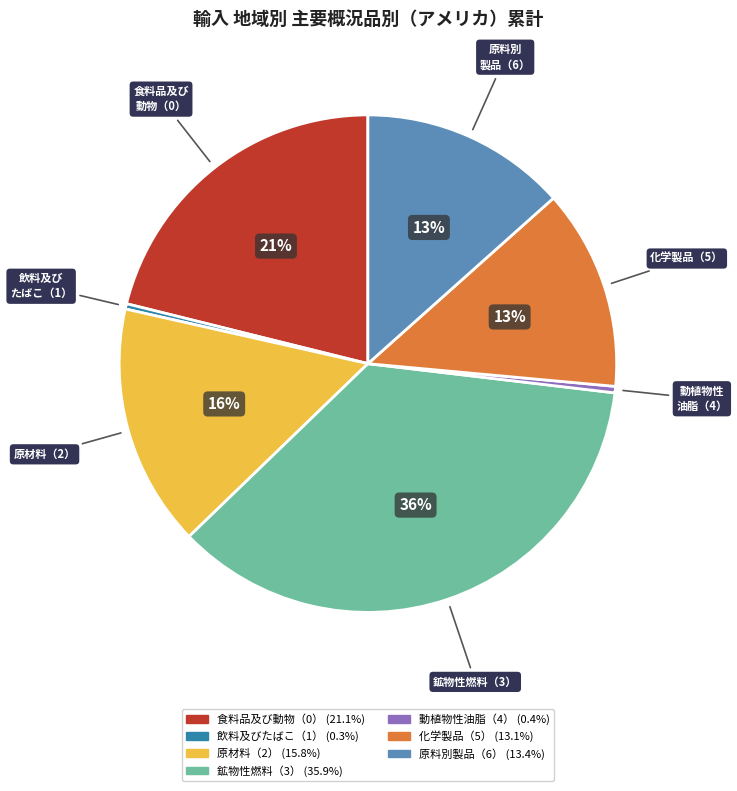

Do 原料別製品（6） and 鉱物性燃料（3） together represent more than half of the pie?

No